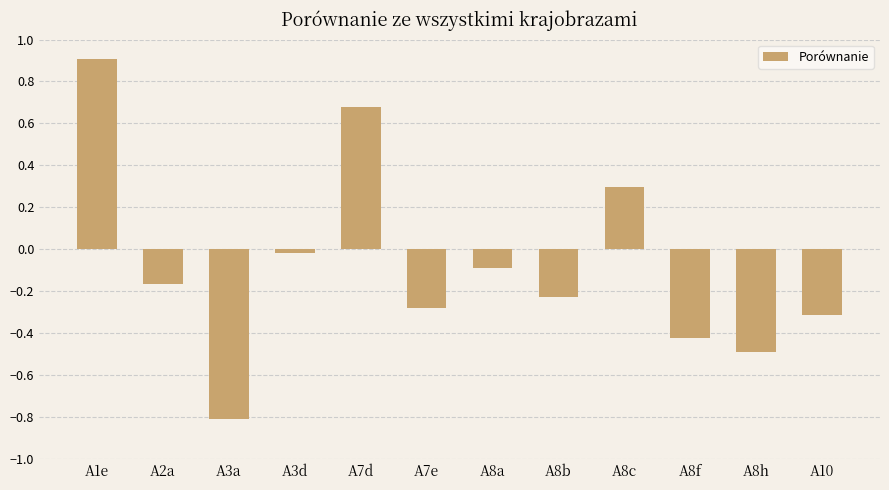

What is the greatest value displayed?

0.9